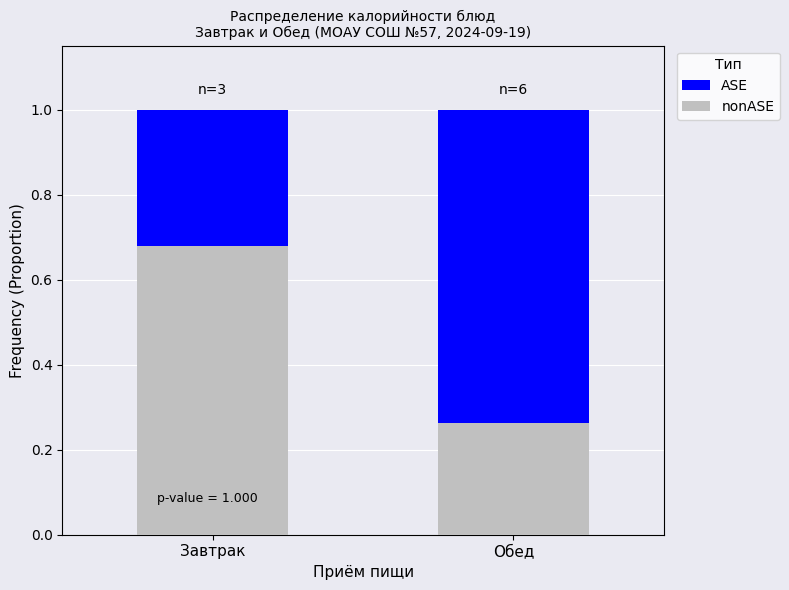

What is the total value across all series at Завтрак?

1.0